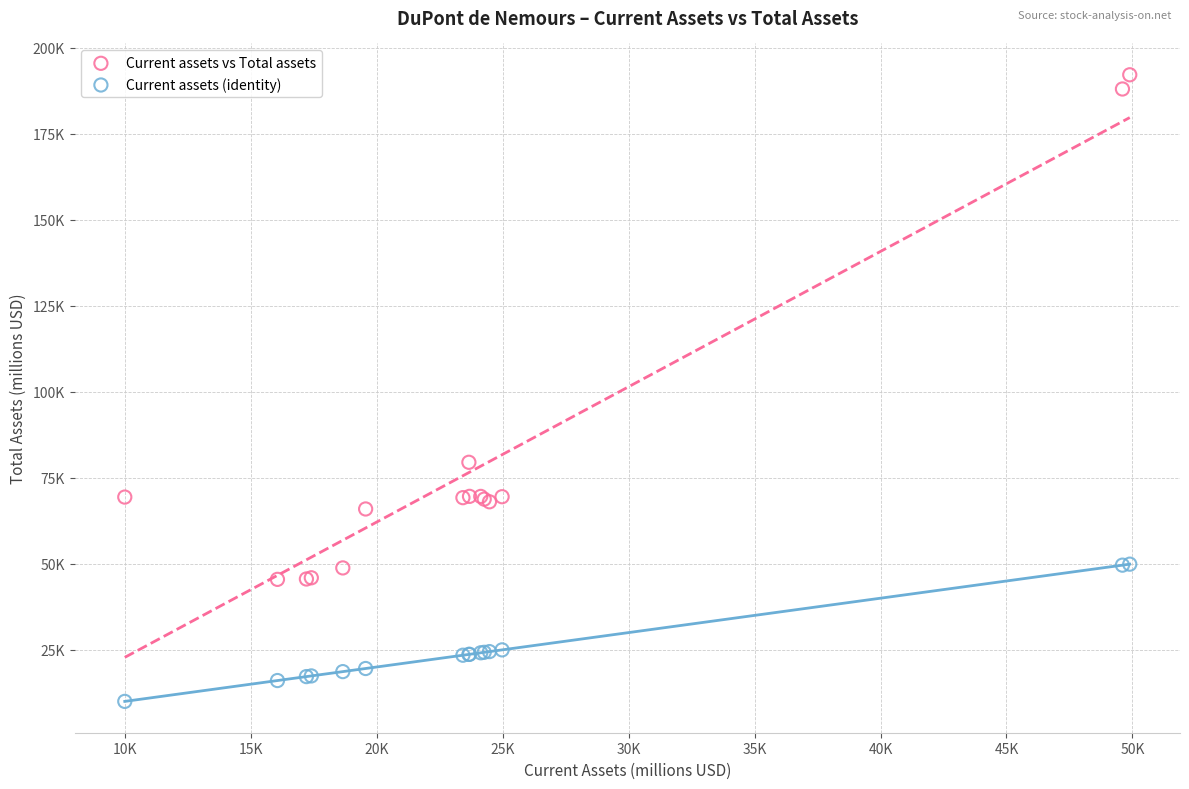

Which series contains the highest Y value?

Current assets vs Total assets